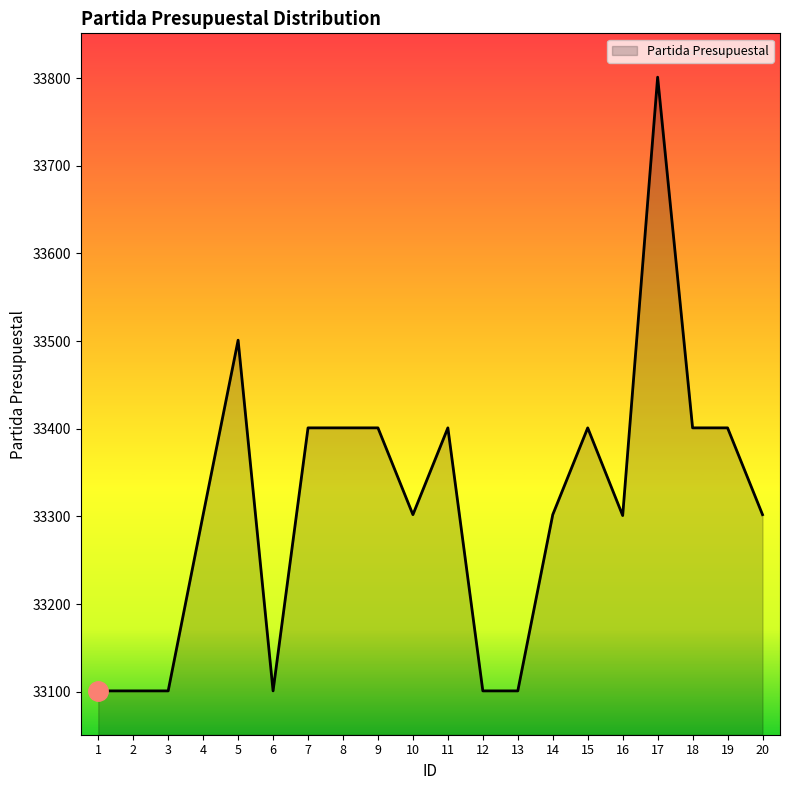

Is it true that the value at 3 is 48095?

False